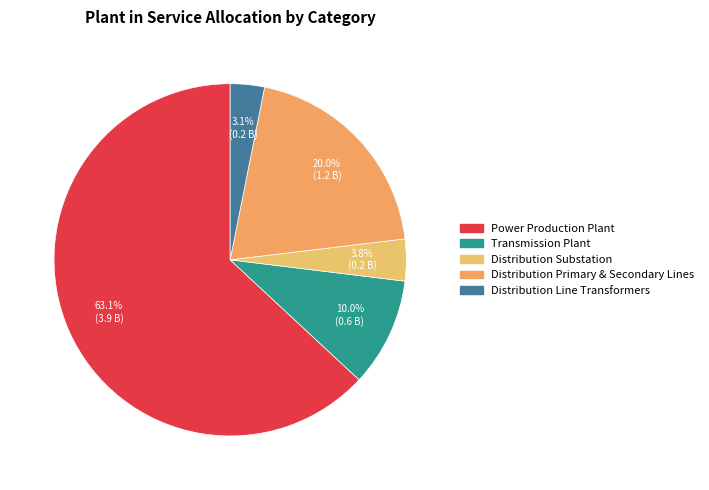

Rank the categories by value from lowest to highest.

Distribution Line Transformers, Distribution Substation, Transmission Plant, Distribution Primary & Secondary Lines, Power Production Plant